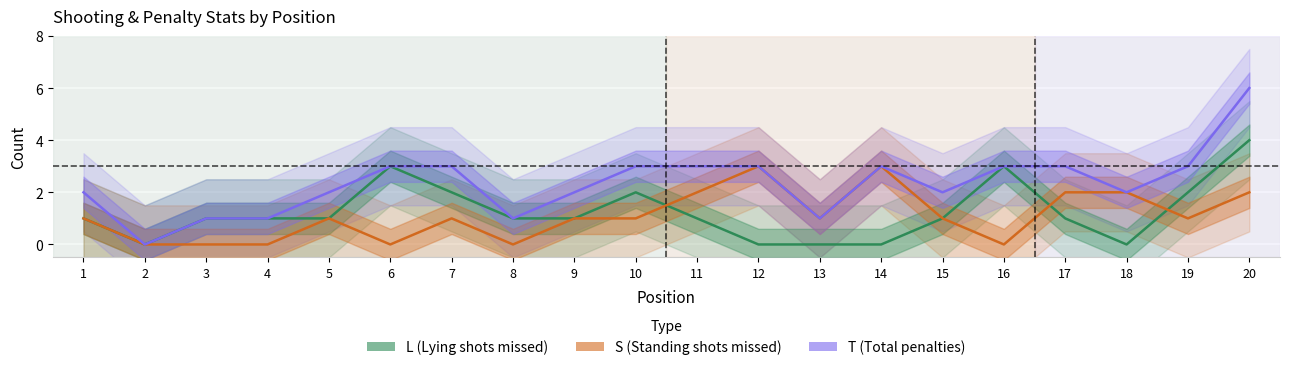

How many lines are shown in the chart?

3